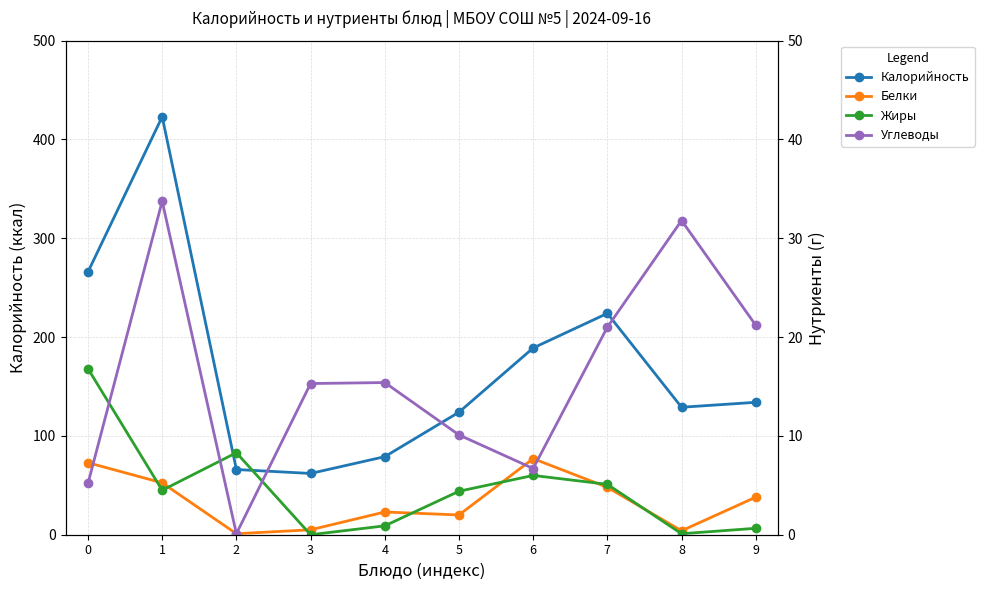

Reading left to right, extract all data points from this chart.

Калорийность: 0=266.0	1=423.0	2=66.0	3=62.0	4=79.0	5=124.0	6=189.0	7=224.0	8=129.0	9=134.0
Белки: 0=7.3	1=5.2	2=0.1	3=0.5	4=2.3	5=2.0	6=7.7	7=4.8	8=0.4	9=3.8
Жиры: 0=16.8	1=4.5	2=8.3	3=0.0	4=0.9	5=4.4	6=6.0	7=5.1	8=0.1	9=0.7
Углеводы: 0=5.2	1=33.8	2=0.1	3=15.3	4=15.4	5=10.1	6=6.7	7=21.0	8=31.8	9=21.2